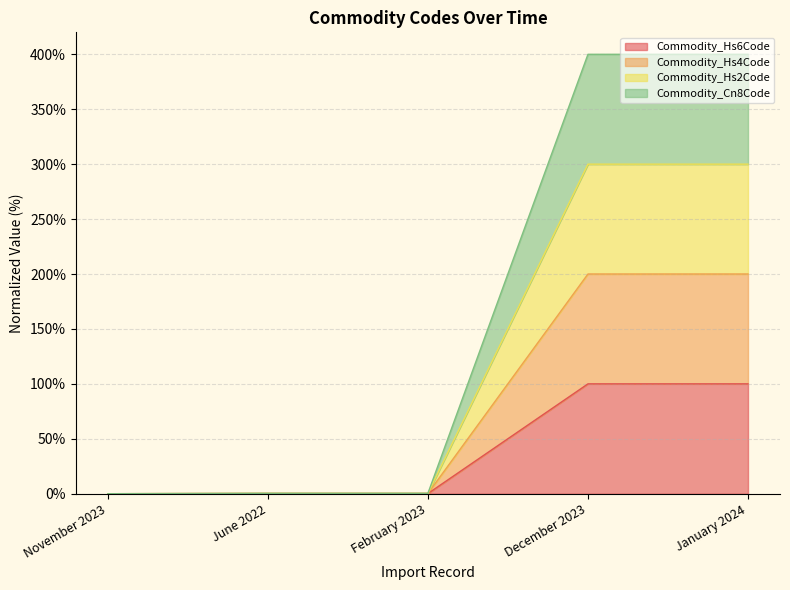

What is the label of the 1st point from the right?

January 2024